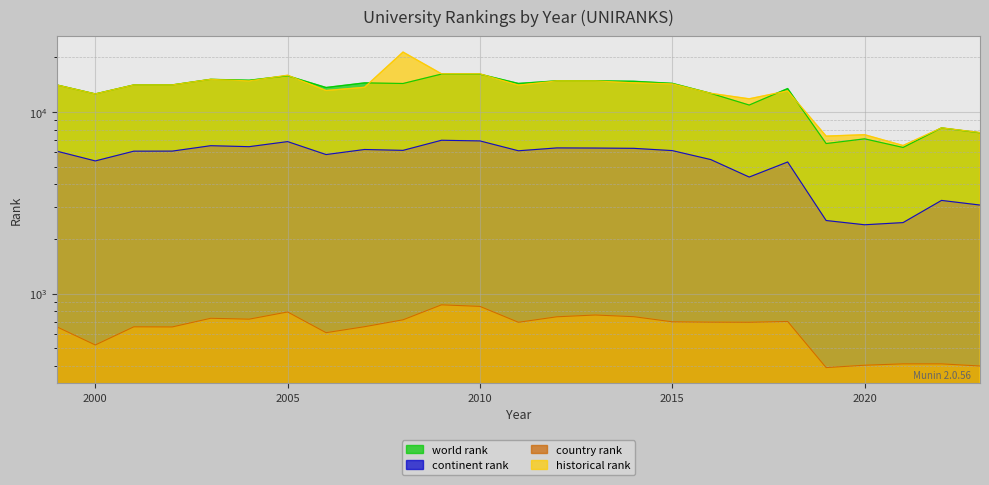

Which category has the lowest value across all series?

2019